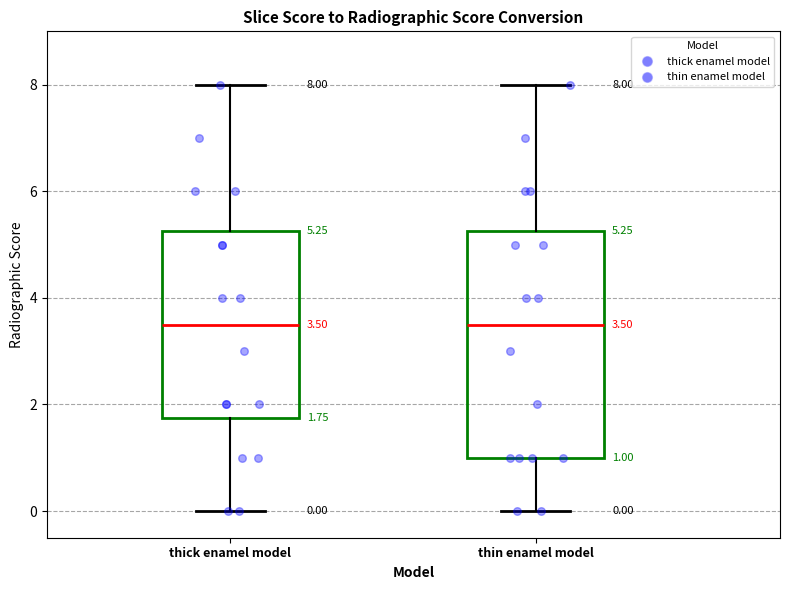

Comparing the boxes themselves (not the whiskers), which one is the tallest?

thin enamel model